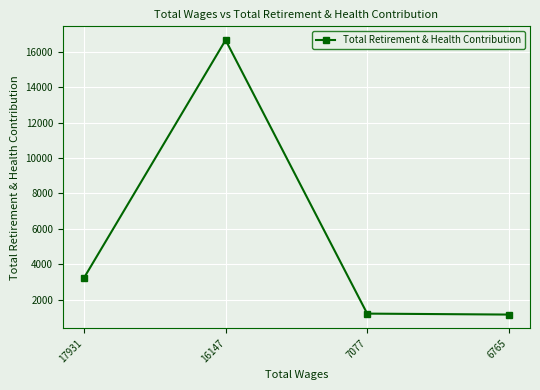

What is the difference between the values at 7077 and 6765?

54